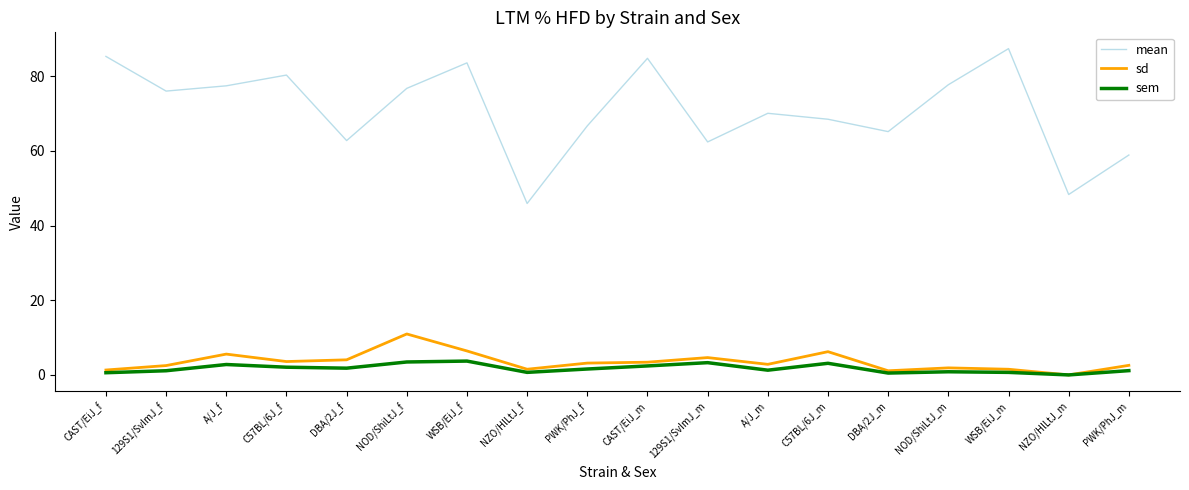

Is it true that mean equals 94.0 at DBA/2J_m?

False